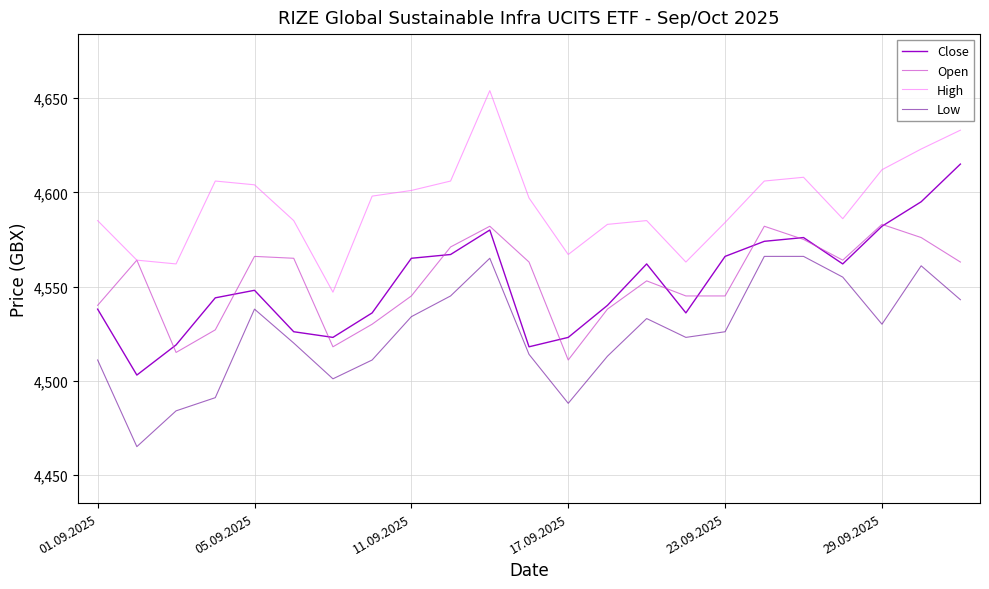

What is the maximum value shown in the chart?

4654